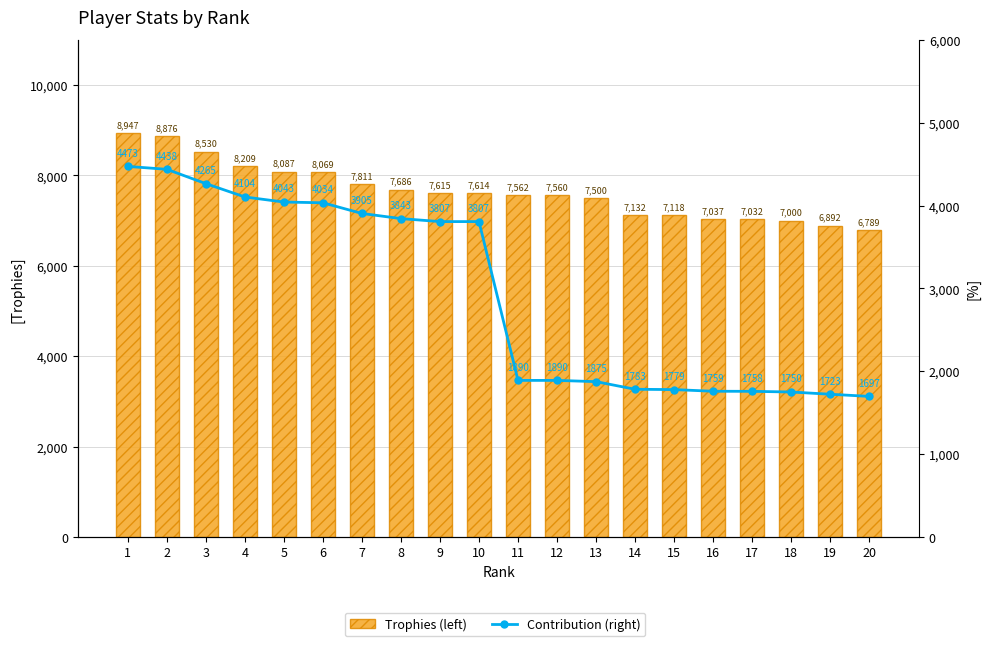

At which label does Contribution (right) reach its peak?

1